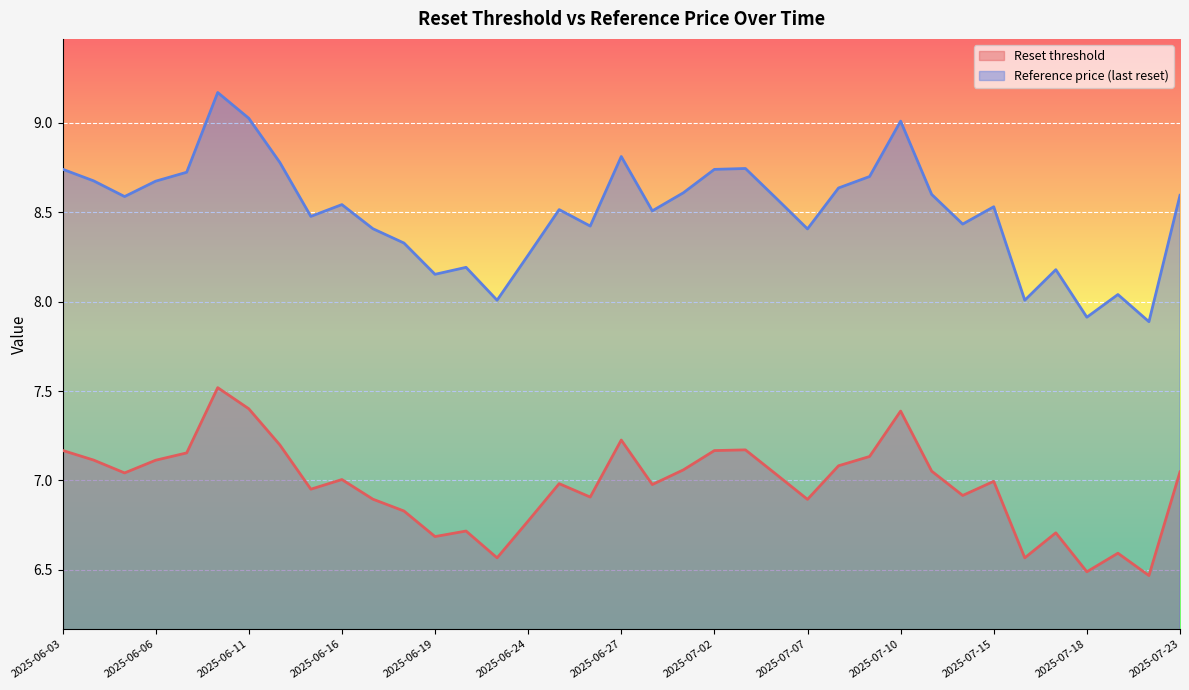

How many lines are shown in the chart?

2